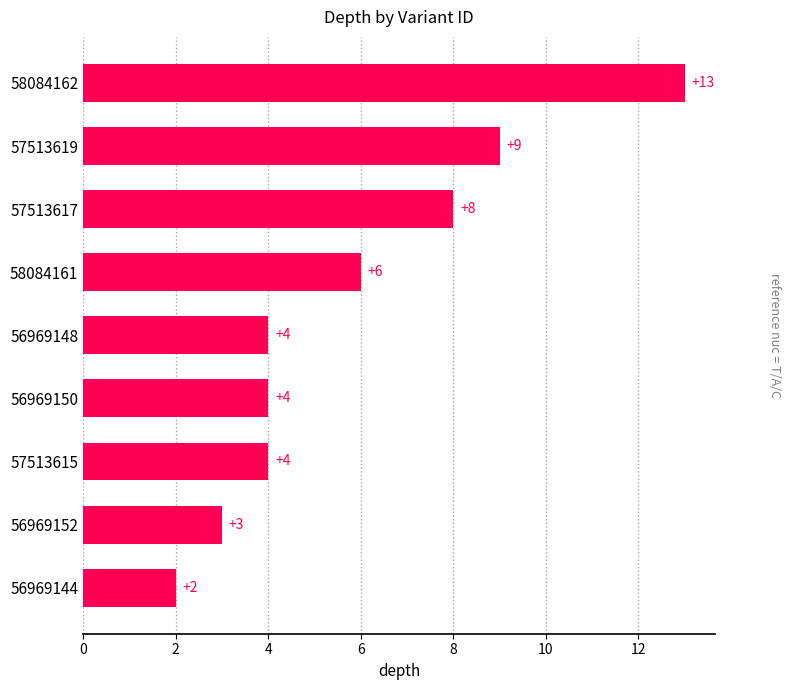

Which has a higher value, 57513619 or 57513617?

57513619